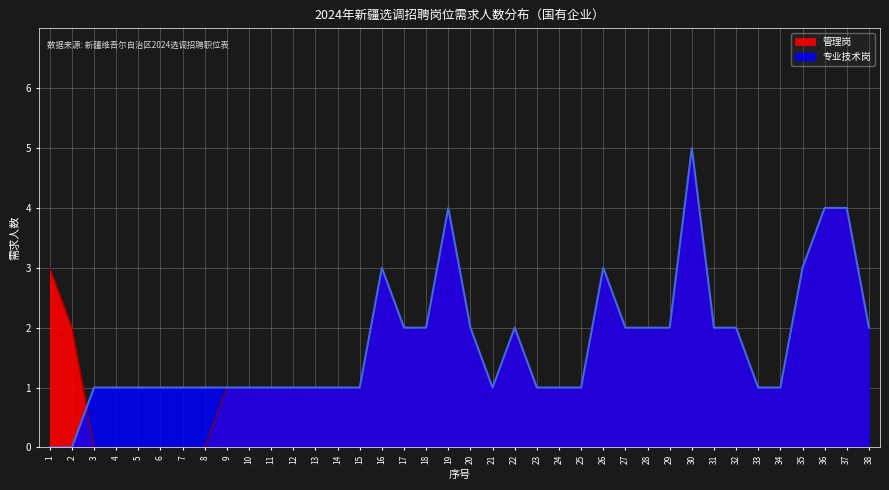

What is the total value across all series at 4?

1